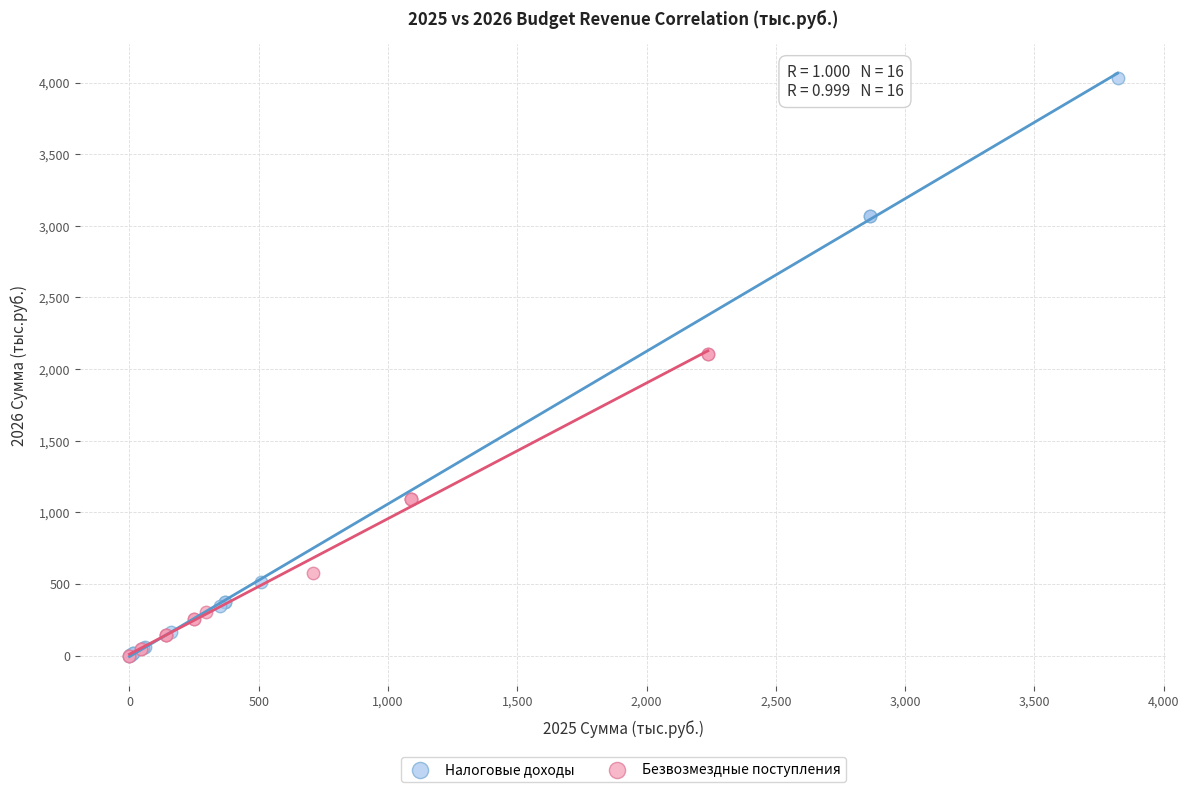

Which series has the widest spread of Y values?

Налоговые доходы